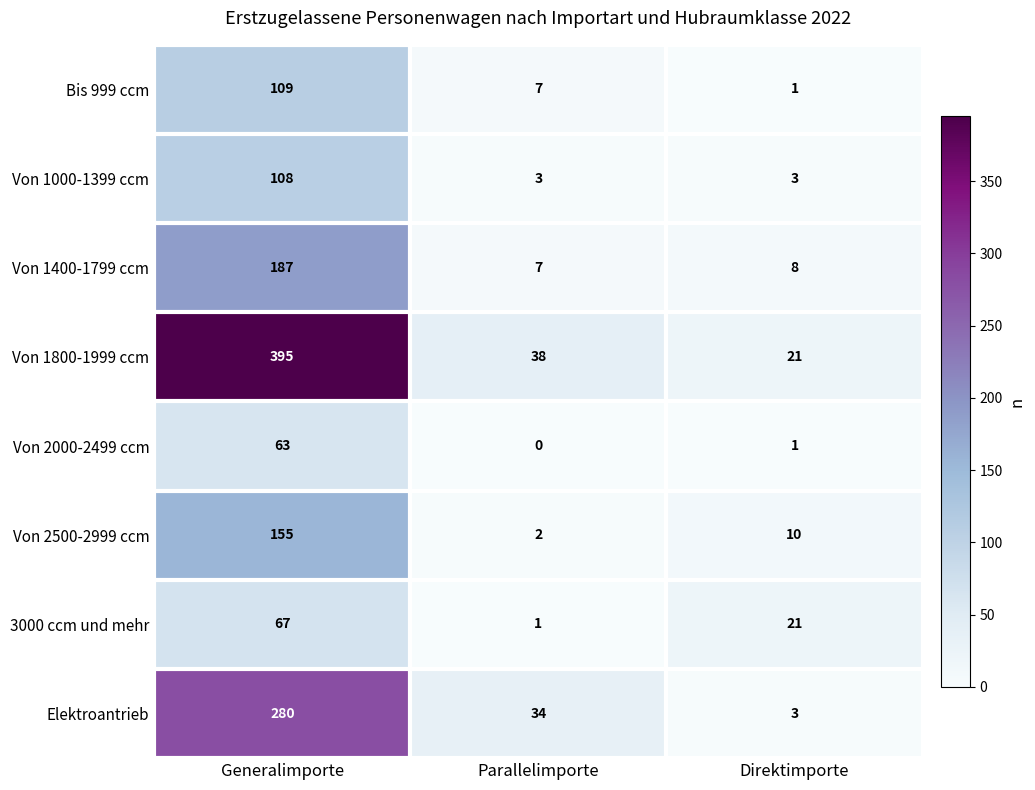

Reading left to right, extract all data points from this chart.

Bis 999 ccm: 109	7	1
Von 1000-1399 ccm: 108	3	3
Von 1400-1799 ccm: 187	7	8
Von 1800-1999 ccm: 395	38	21
Von 2000-2499 ccm: 63	0	1
Von 2500-2999 ccm: 155	2	10
3000 ccm und mehr: 67	1	21
Elektroantrieb: 280	34	3